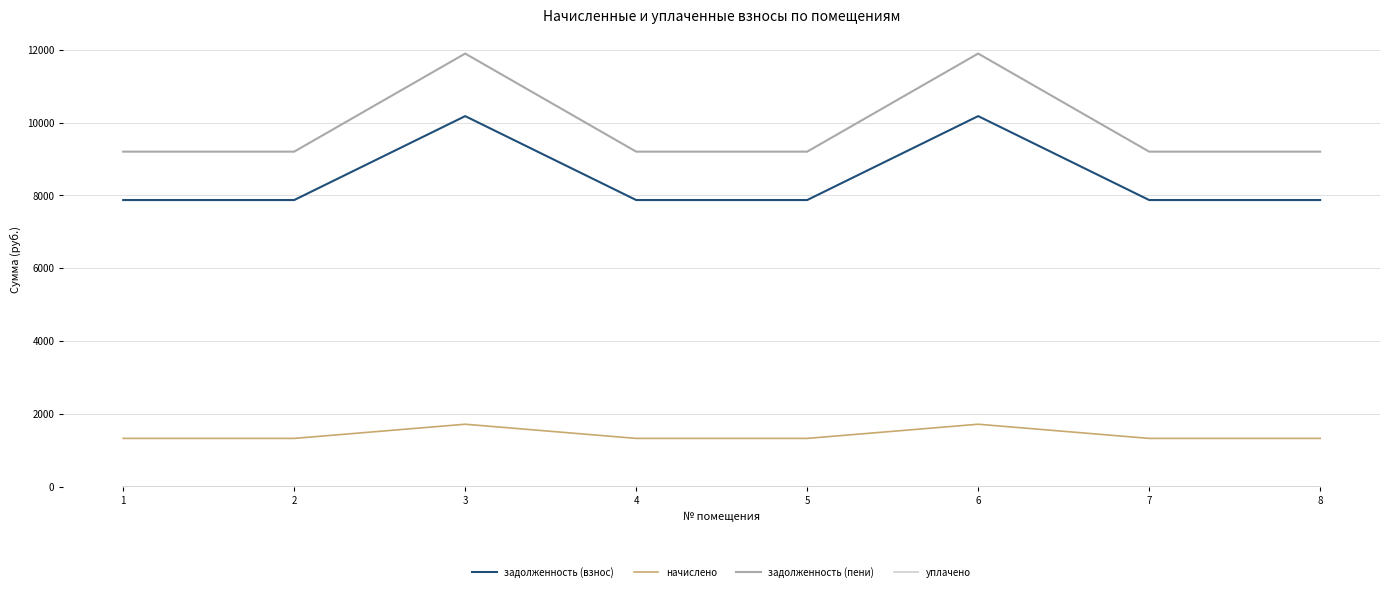

What is the sum of the задолженность (пени) values at 8 and 4?

18400.8